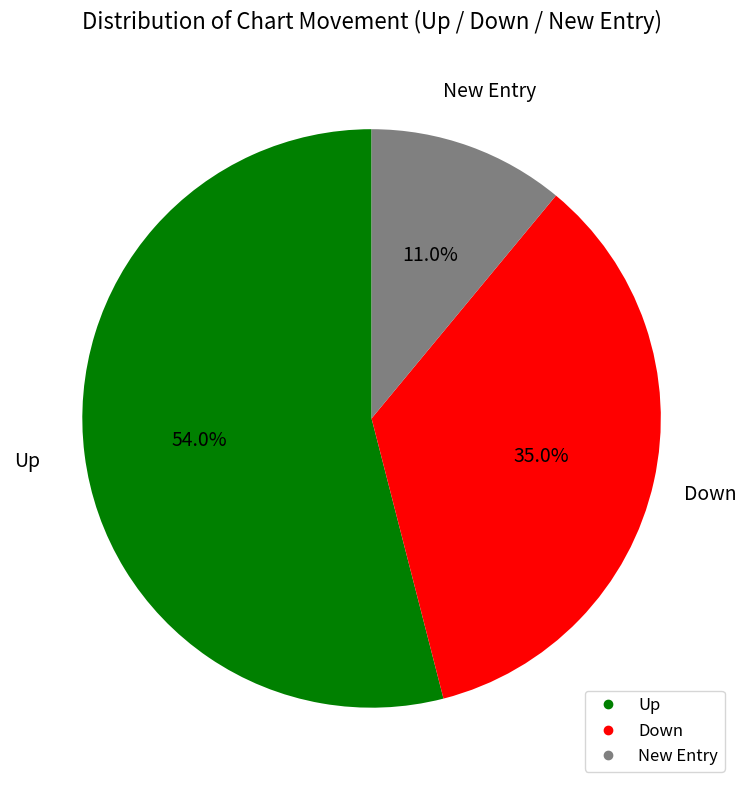

Is there any slice that represents more than half of the pie?

Yes